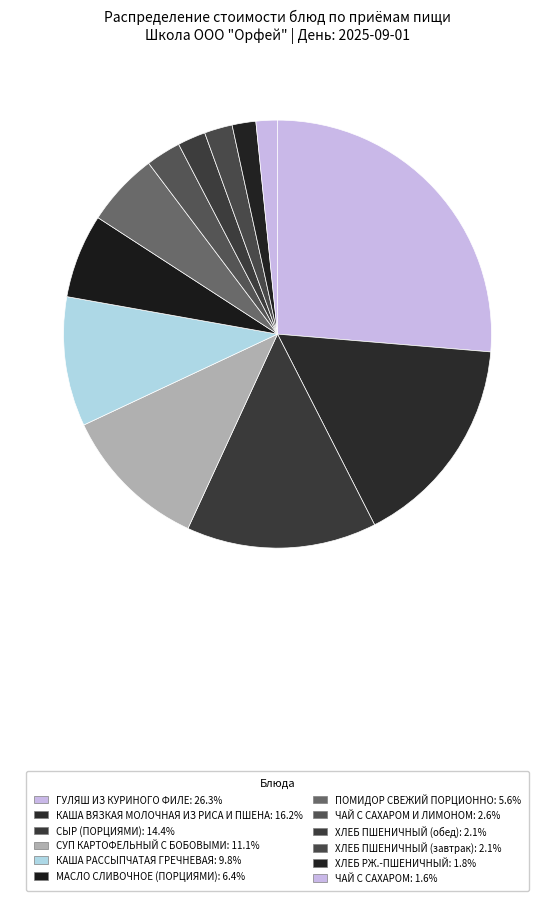

How many slices are in this pie chart?

12